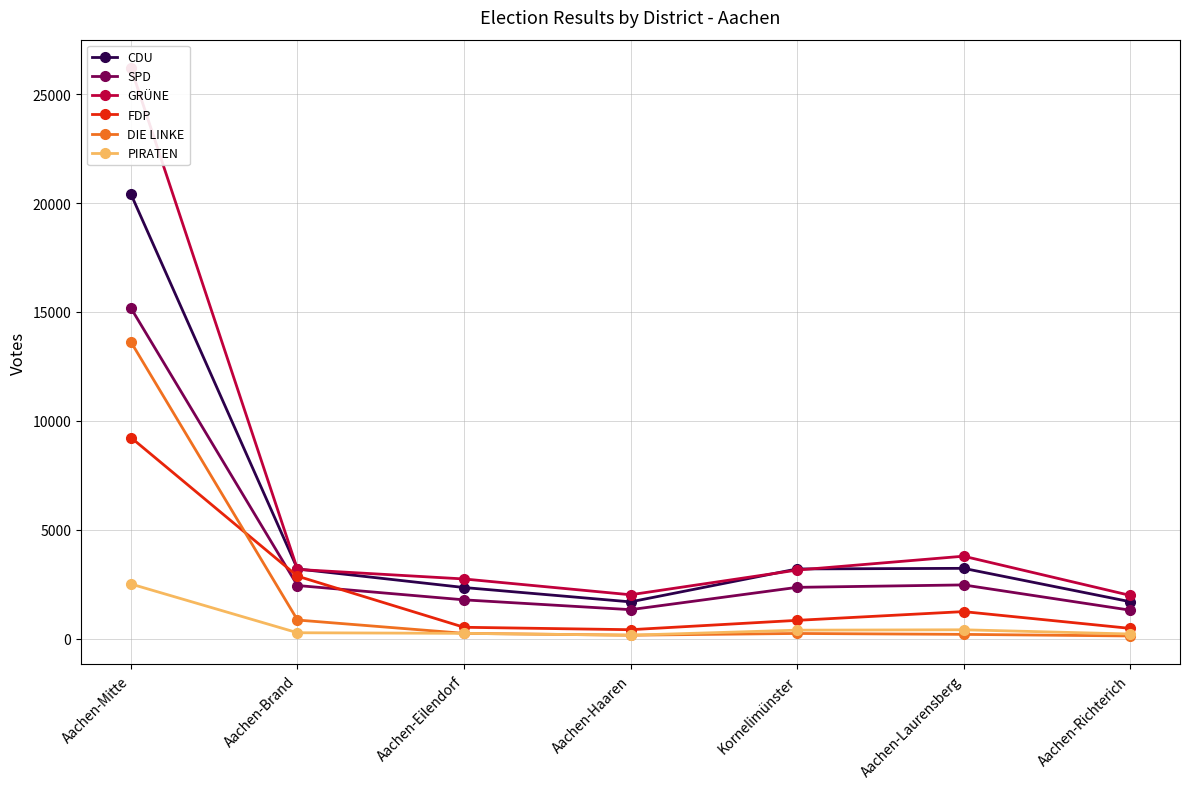

Which series has the largest total across all categories?

GRÜNE